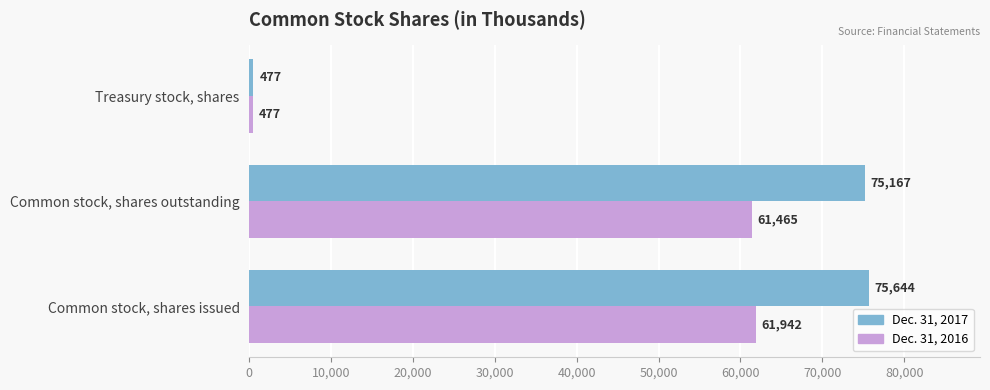

List the labels in order of Dec. 31, 2017 value, largest first.

Common stock, shares issued, Common stock, shares outstanding, Treasury stock, shares